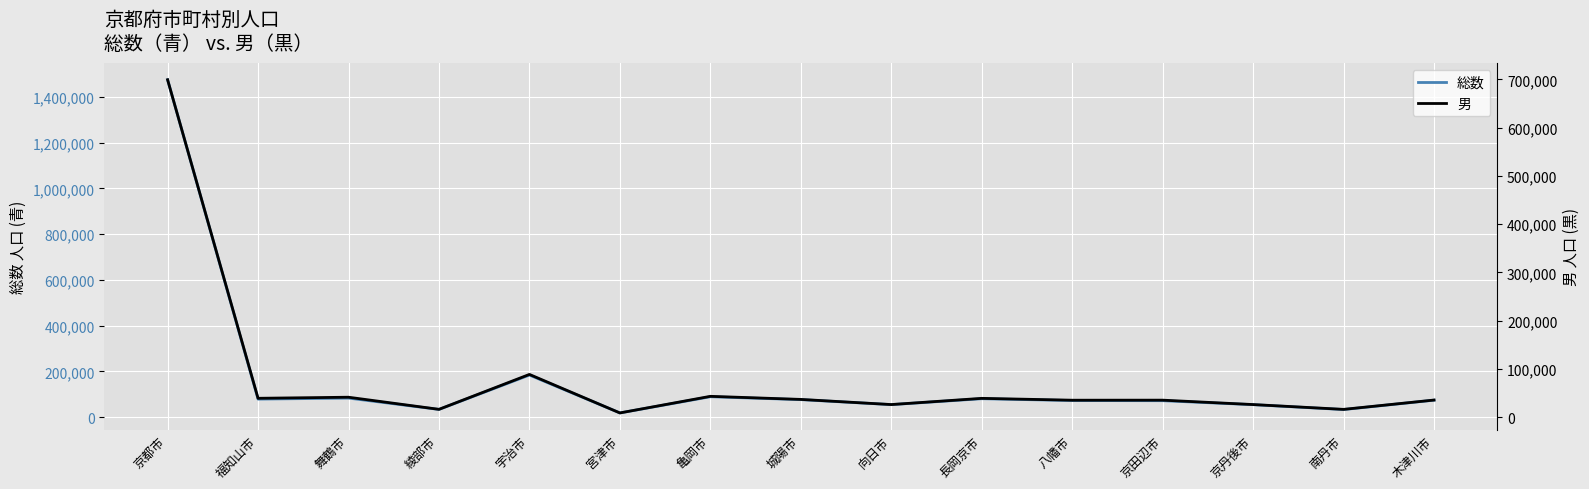

Between 京田辺市 and 綾部市, which is larger?

京田辺市